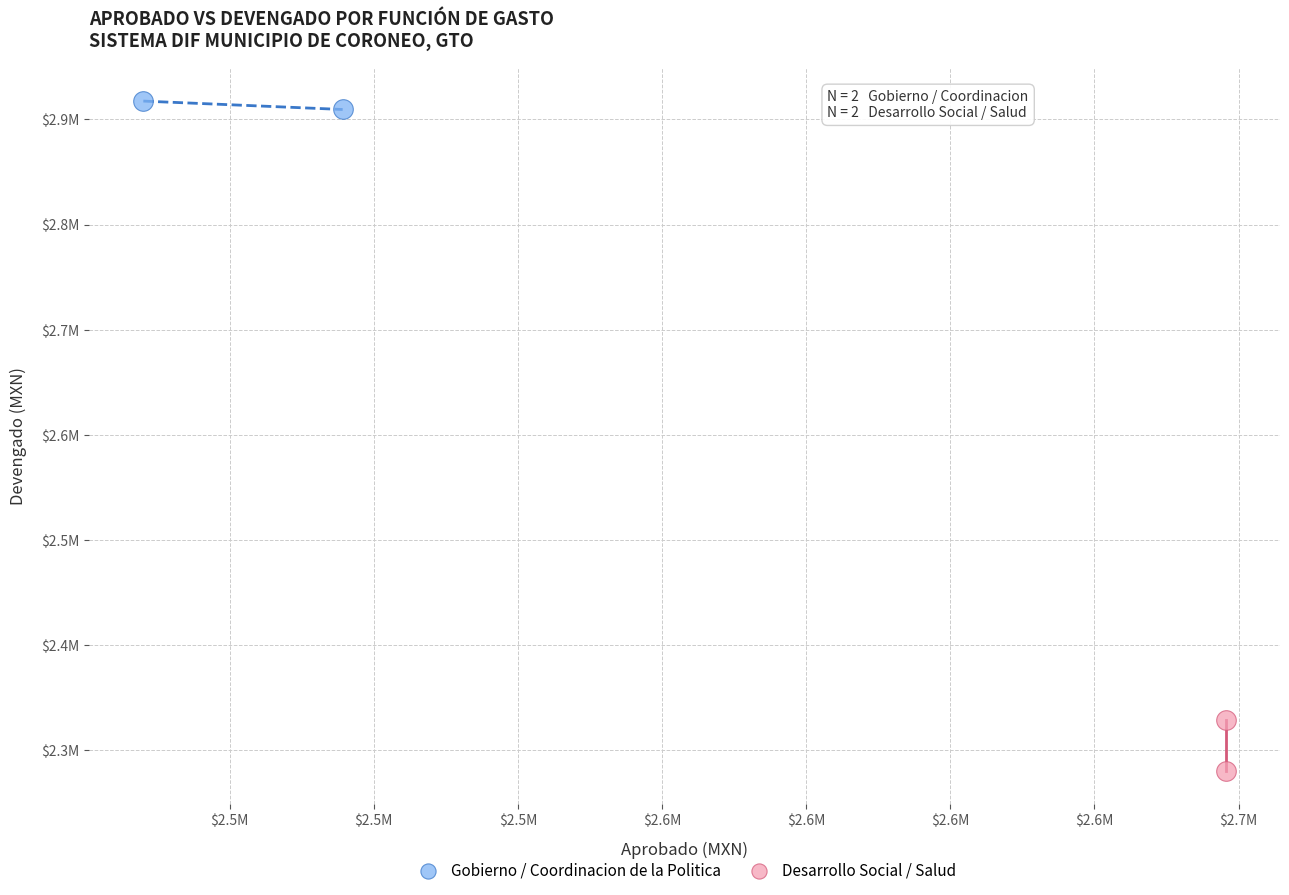

Which series reaches the minimum Y coordinate?

Desarrollo Social / Salud